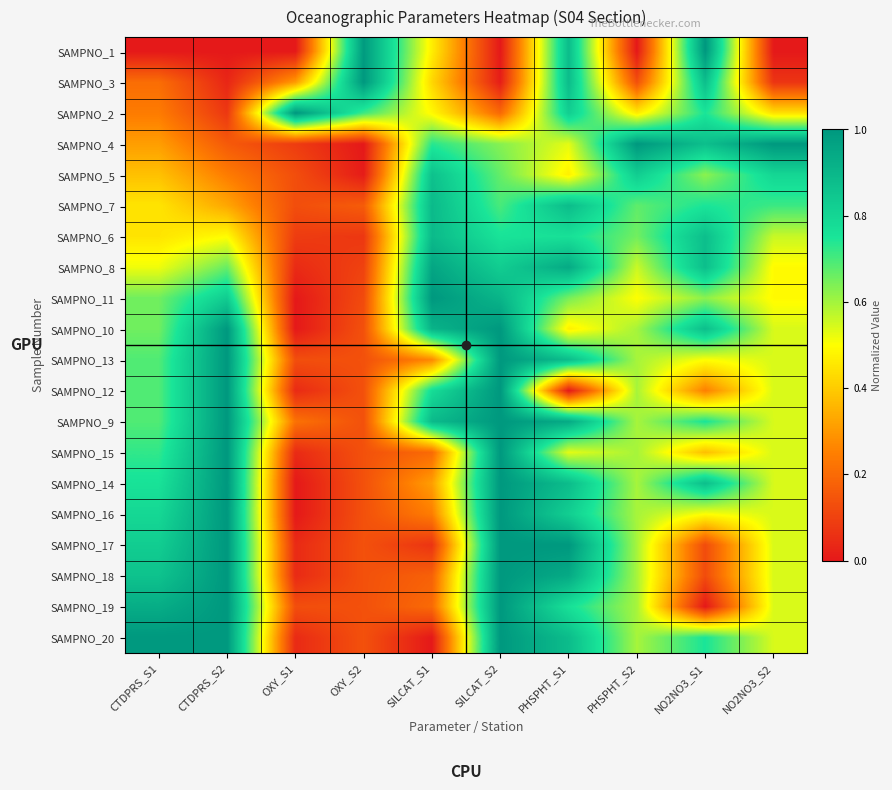

At how many categories does at least one series exceed 0?

10